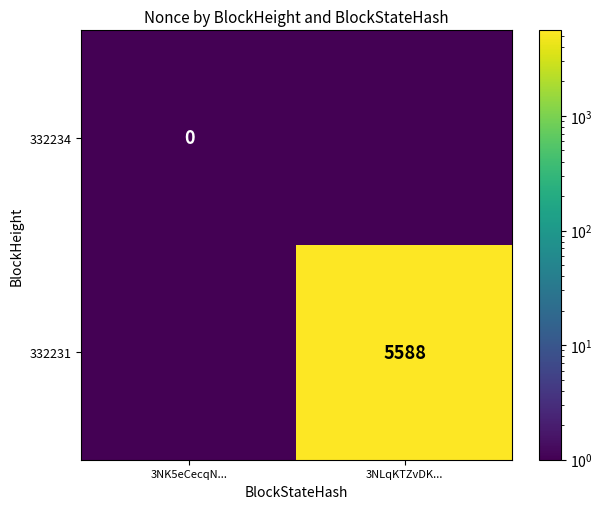

Which category has the lowest value across all series?

3NK5eCecqN...